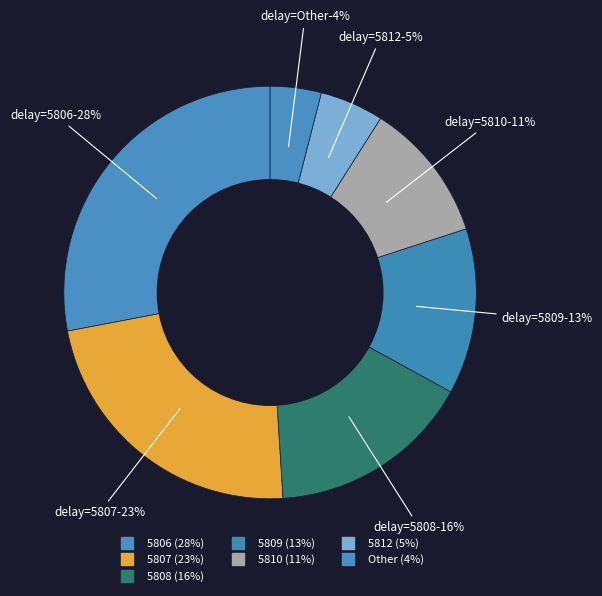

Which has a higher value, 5806 or 5809?

5806